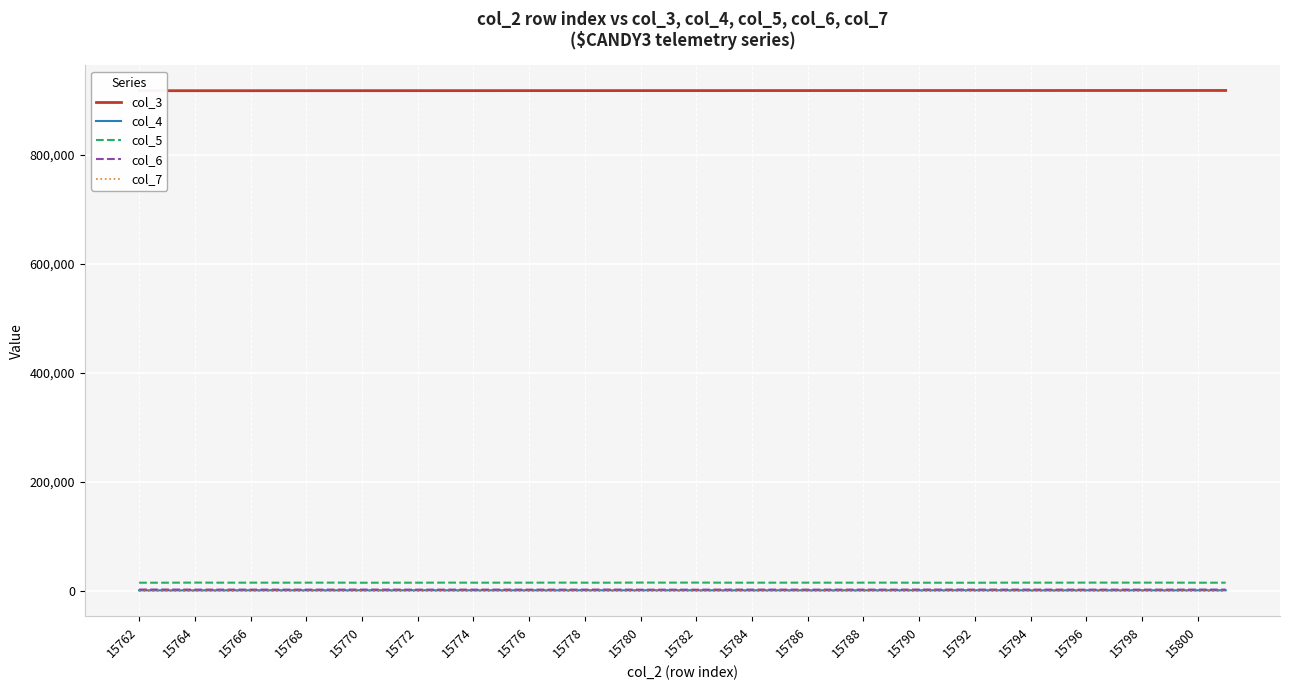

What is the difference between the maximum and minimum values in the col_7 series?

30